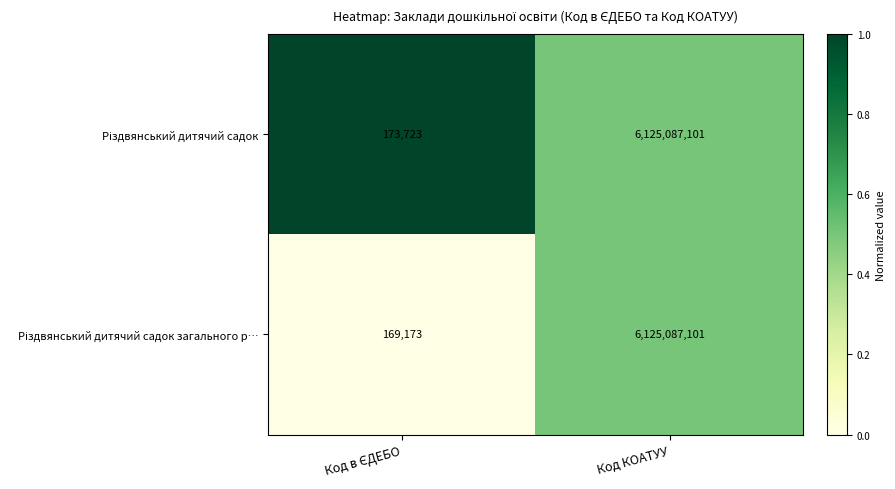

What is the minimum value shown in the chart?

169173